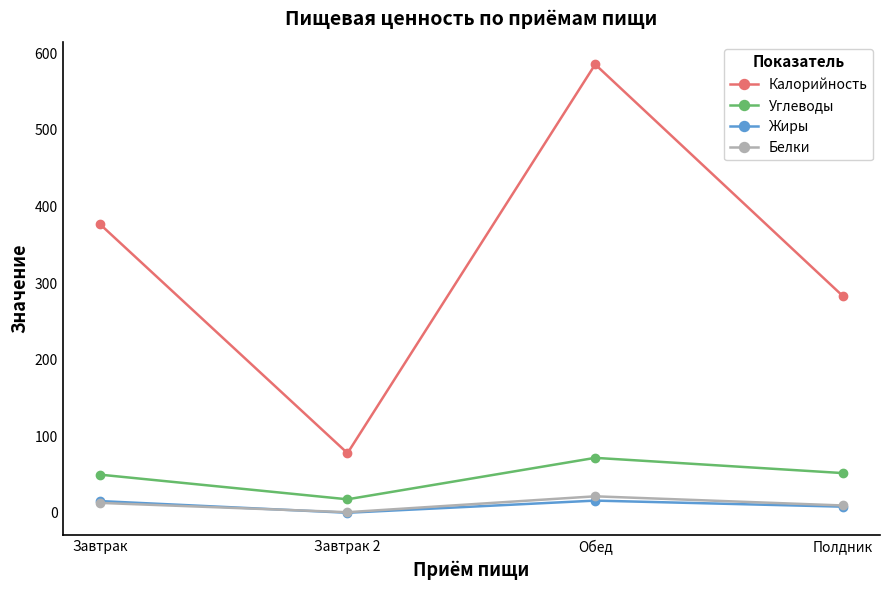

What are all the series names shown in the legend?

Калорийность, Углеводы, Жиры, Белки